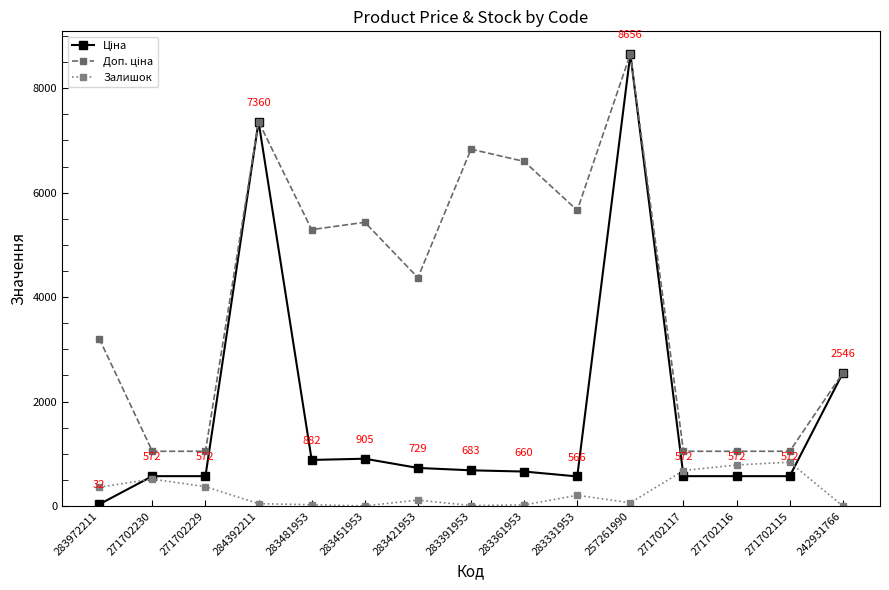

How many distinct data groups are displayed?

3